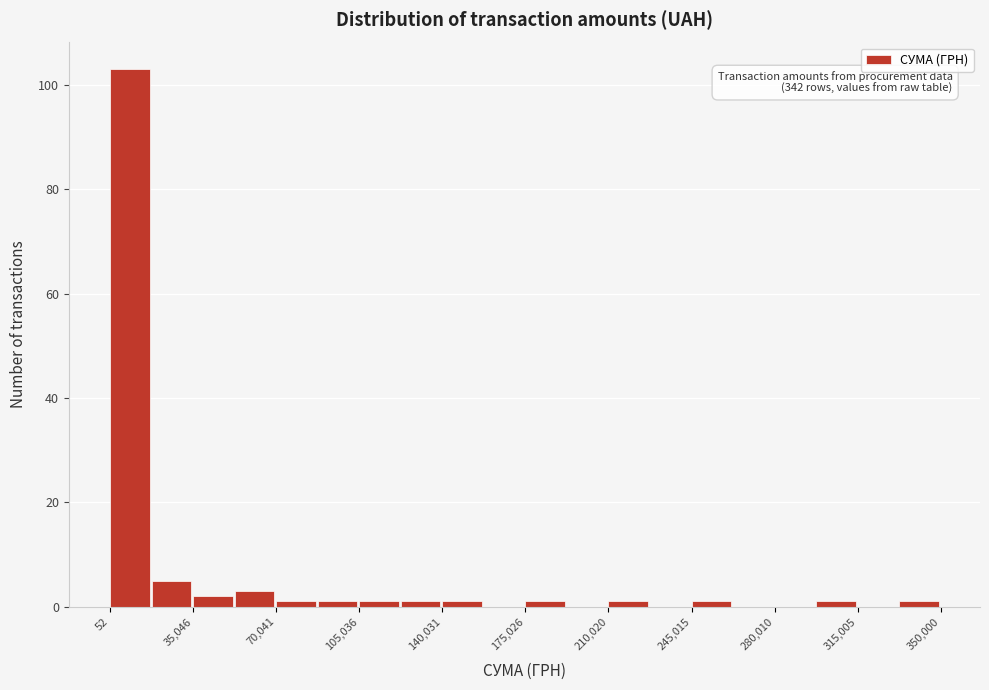

Around what value on the x-axis is the tallest bar? Give the approximate position of its centre, as read against the axis.

10000